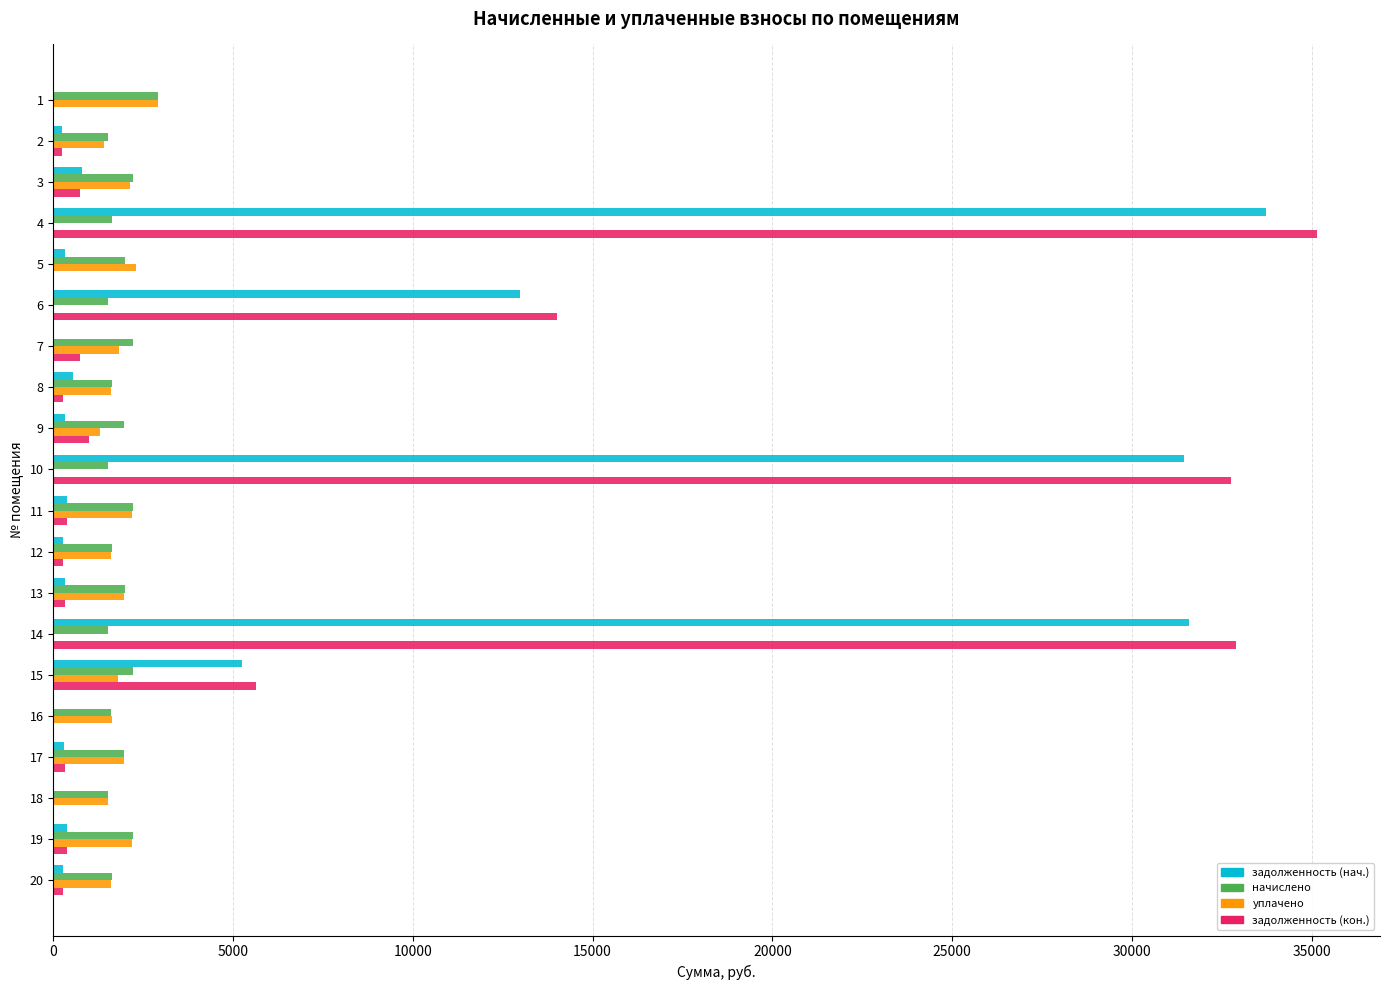

Which series has the largest total across all categories?

задолженность (кон.)